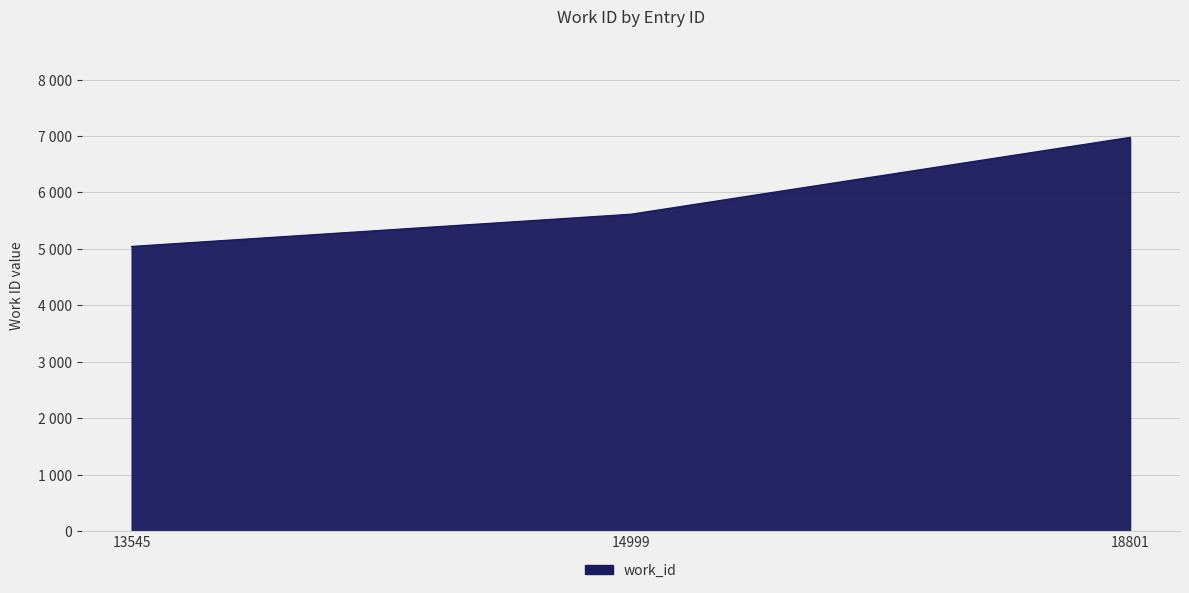

What is the value of the 1st point from the left?

5041